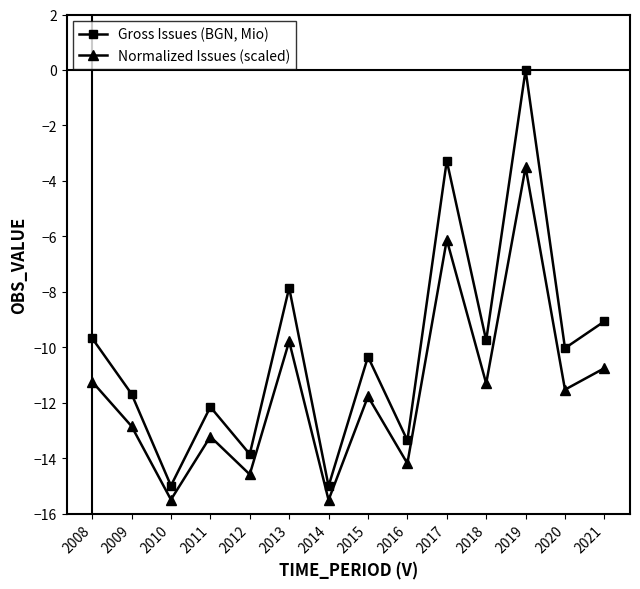

True or false: Gross Issues (BGN, Mio) and Normalized Issues (scaled) cross at least once.

False